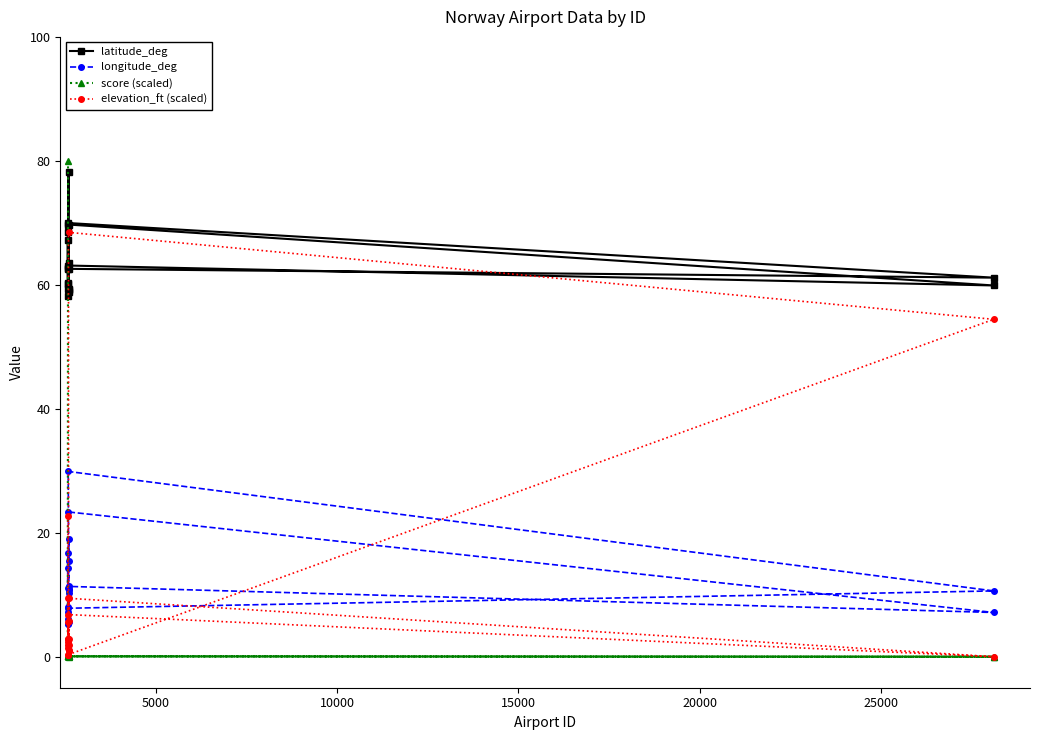

What is the greatest value displayed?

80.0